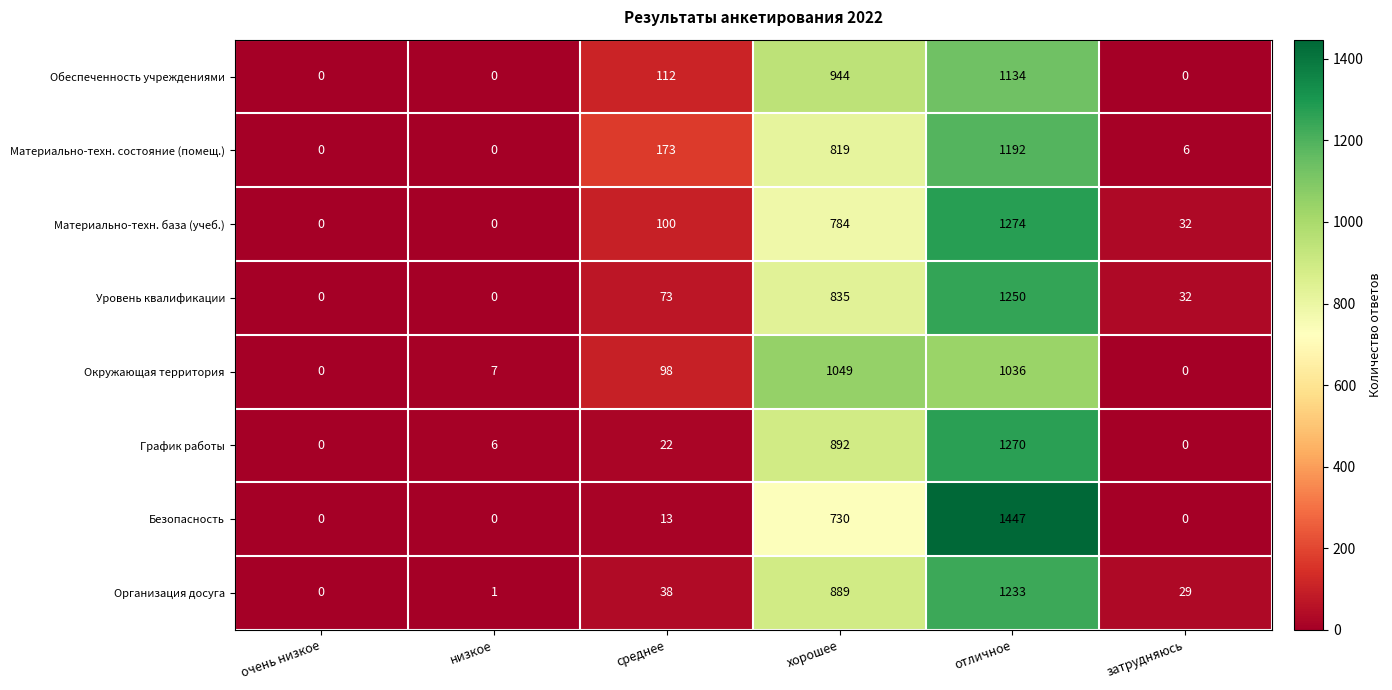

What is the highest value of the График работы series?

1270